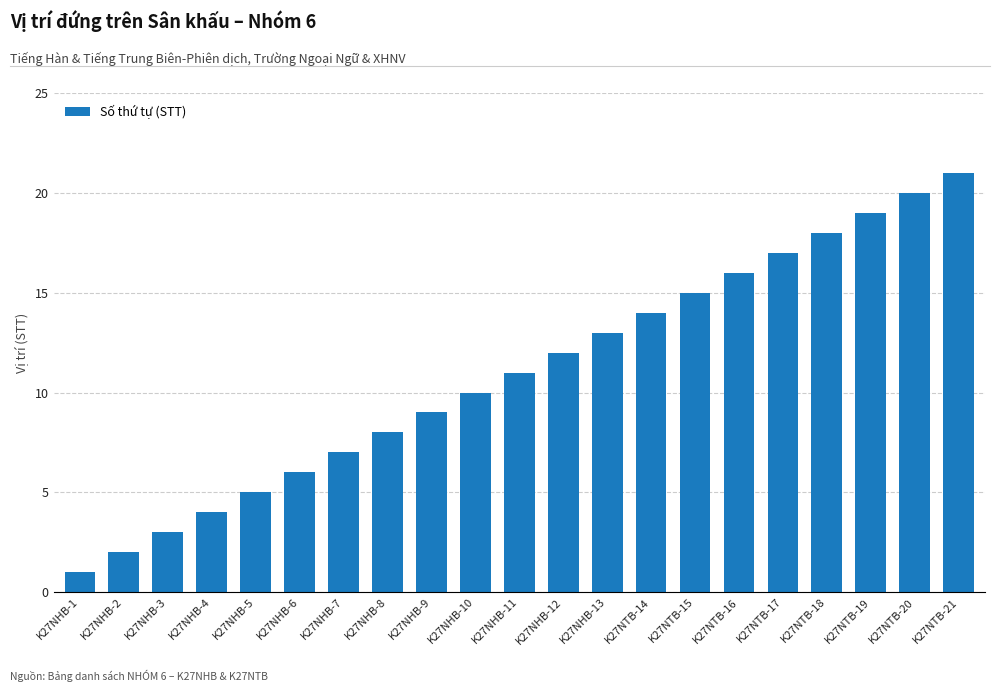

What is the difference between the values at K27NTB-15 and K27NHB-3?

12